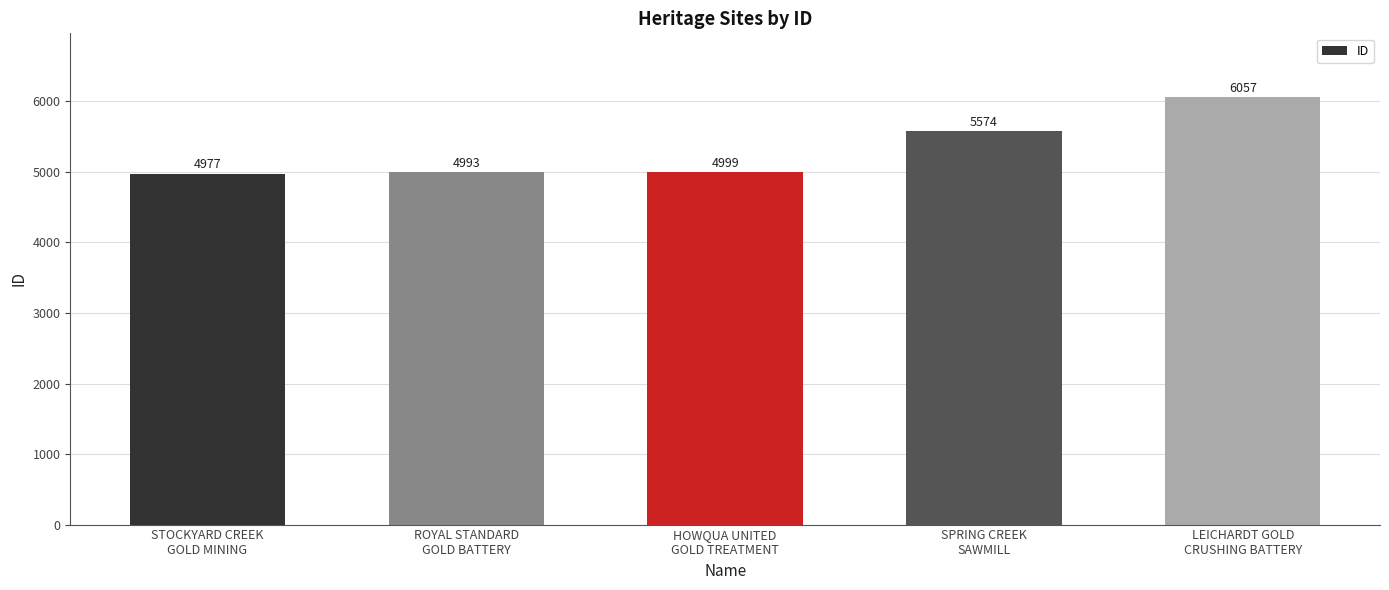

The chart shows a value of 8500 at ROYAL STANDARD
GOLD BATTERY. True or false?

False